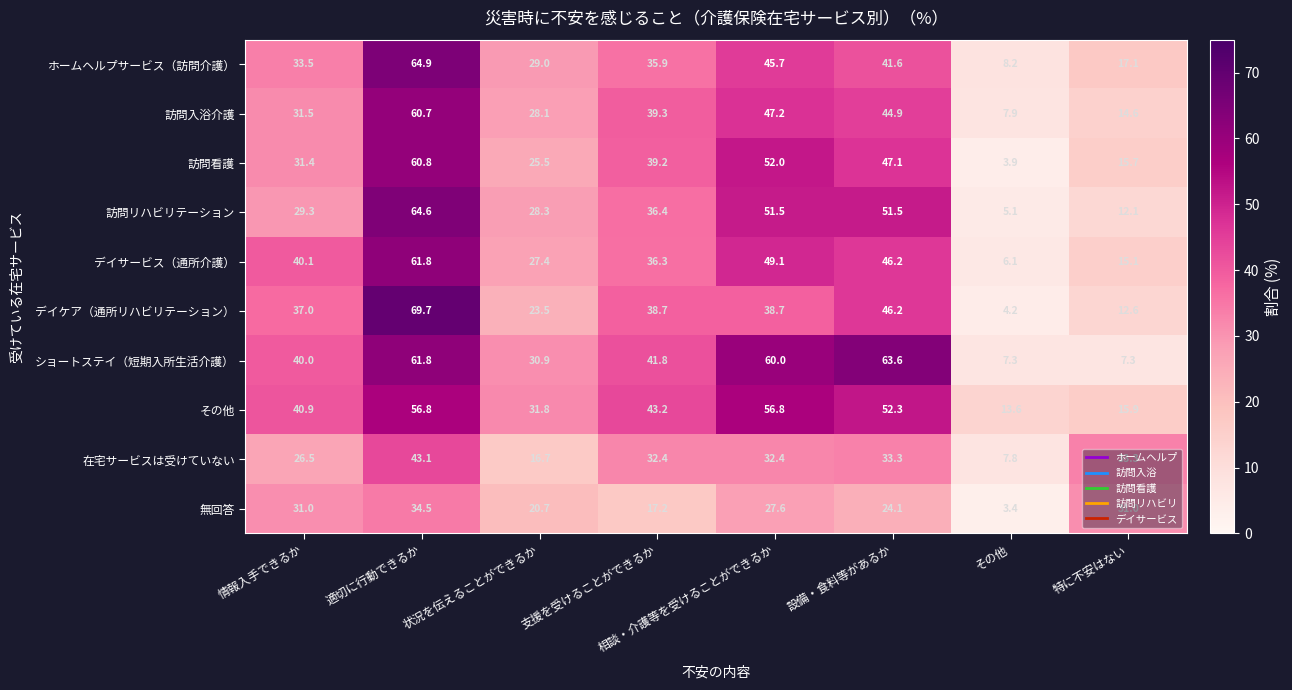

Which label corresponds to the largest value in the chart?

適切に行動できるか